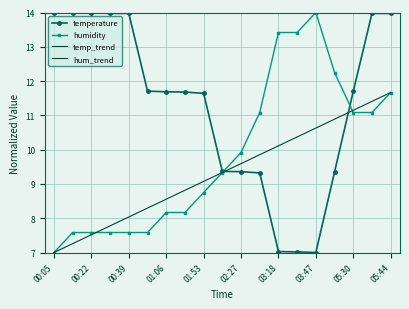

At how many categories does at least one series exceed 9?

19